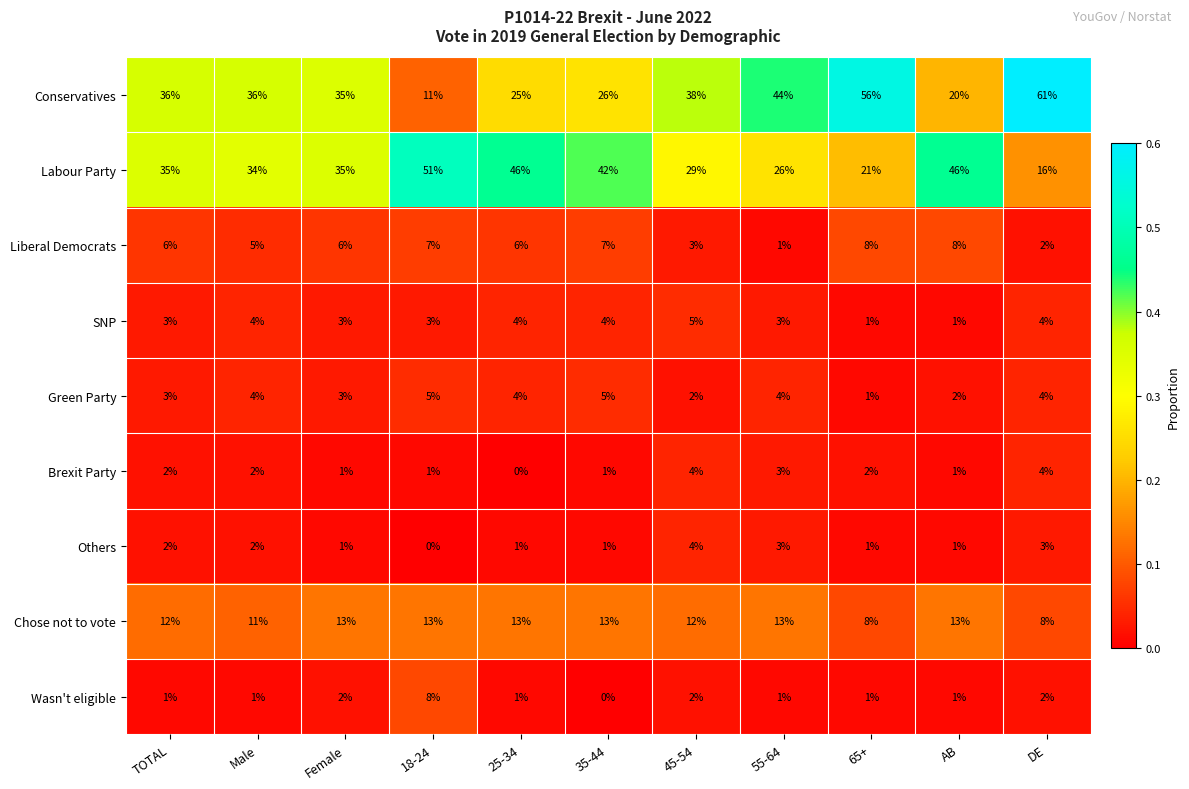

Between 25-34 and 45-54, which series saw the biggest shift?

Labour Party